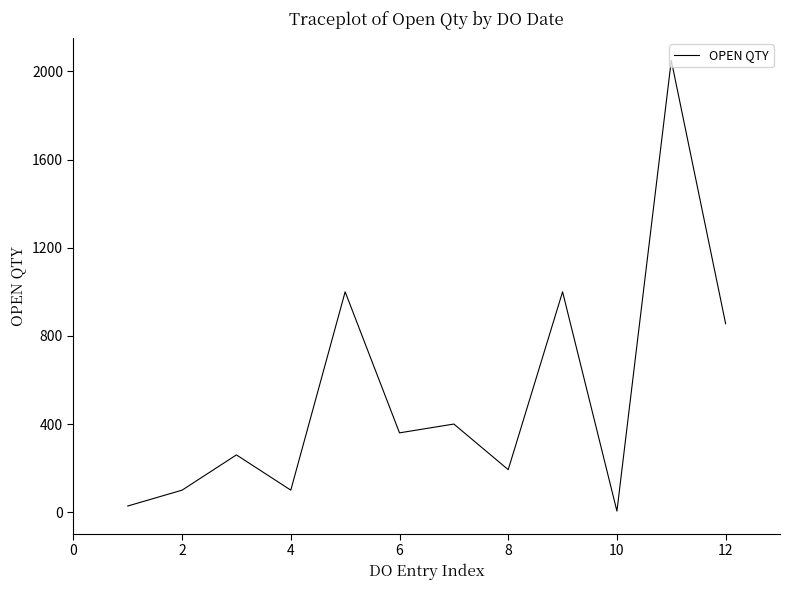

What is the difference between the maximum and minimum values?

2045